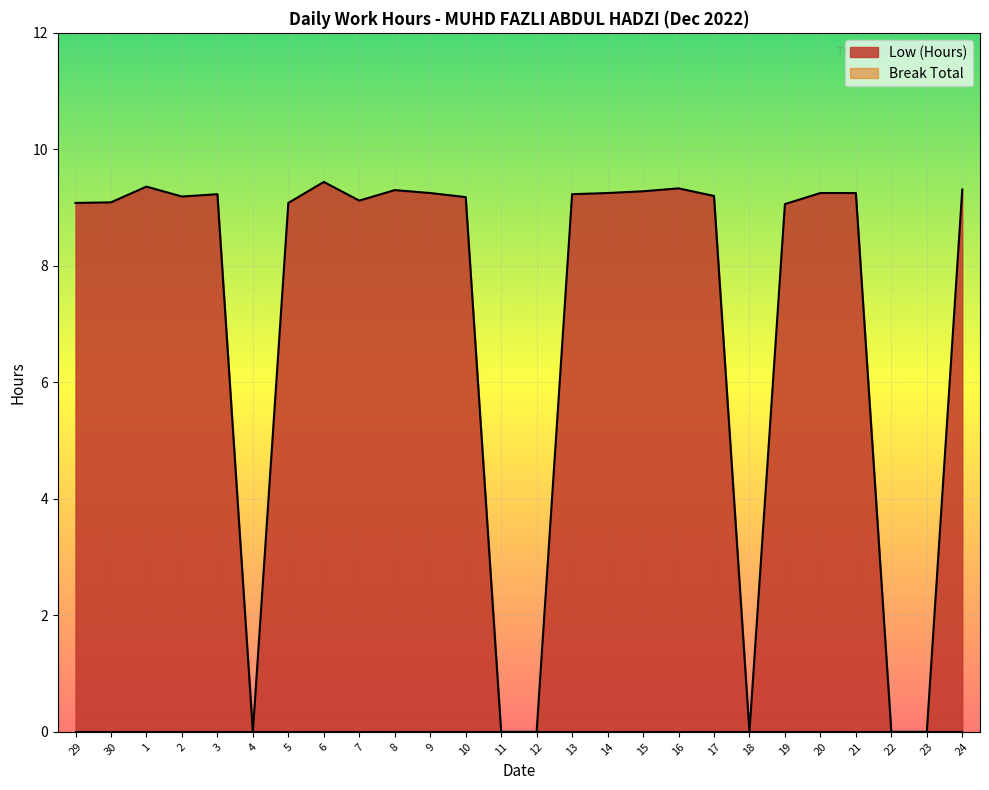

List the labels in order of value, smallest first.

4, 11, 12, 18, 22, 23, 19, 29, 5, 30, 7, 10, 2, 17, 3, 13, 9, 14, 20, 21, 15, 8, 24, 16, 1, 6